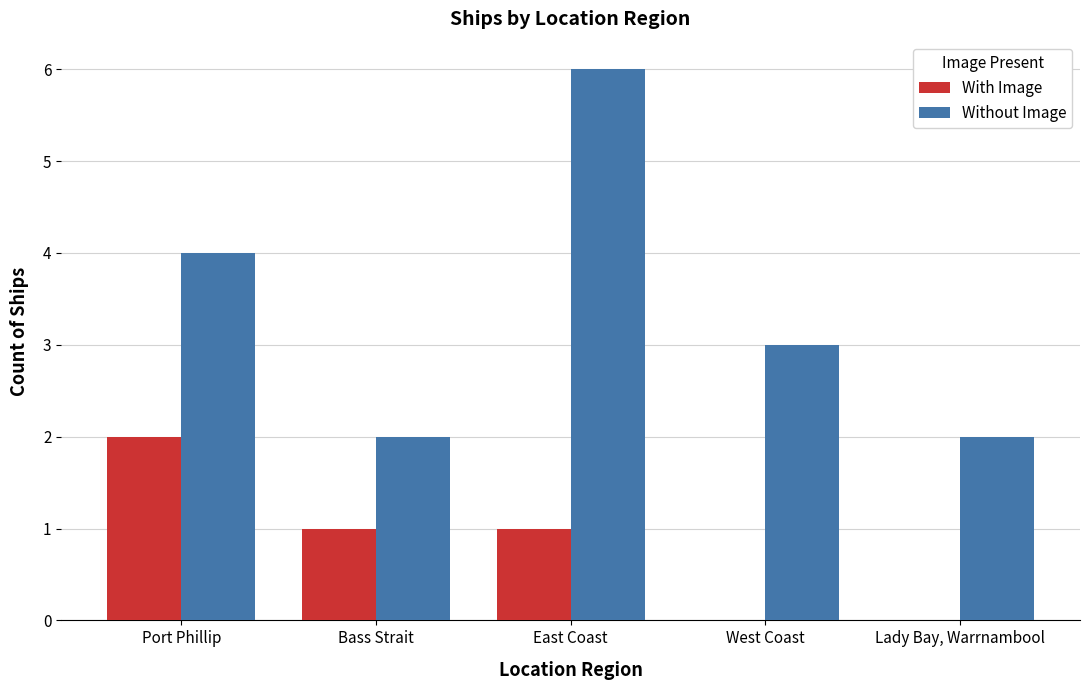

What is the total value across all series at East Coast?

7